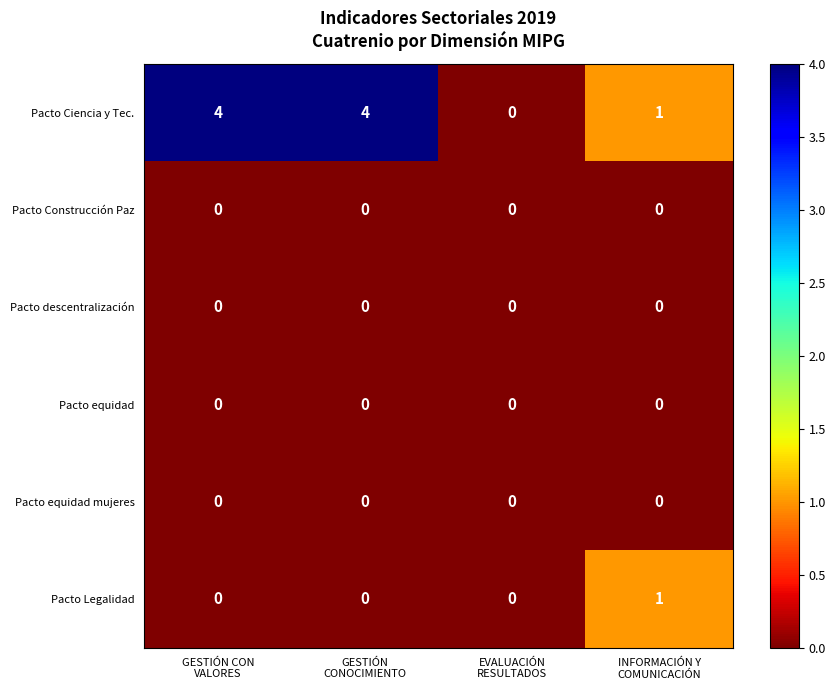

Which series has the largest range (max minus min)?

Pacto Ciencia y Tec.